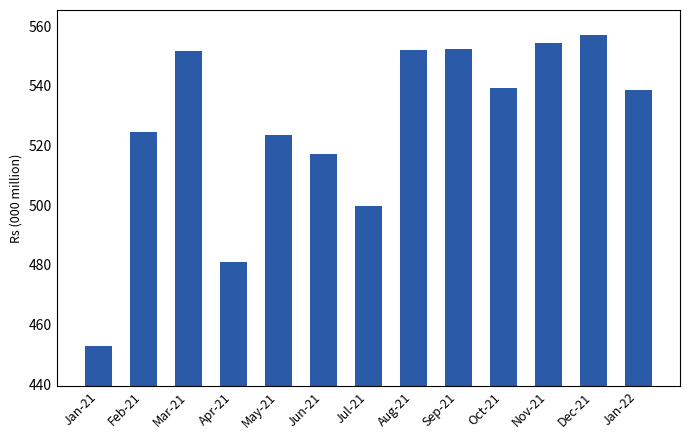

What is the difference between the values at Apr-21 and Jul-21?

19010.7